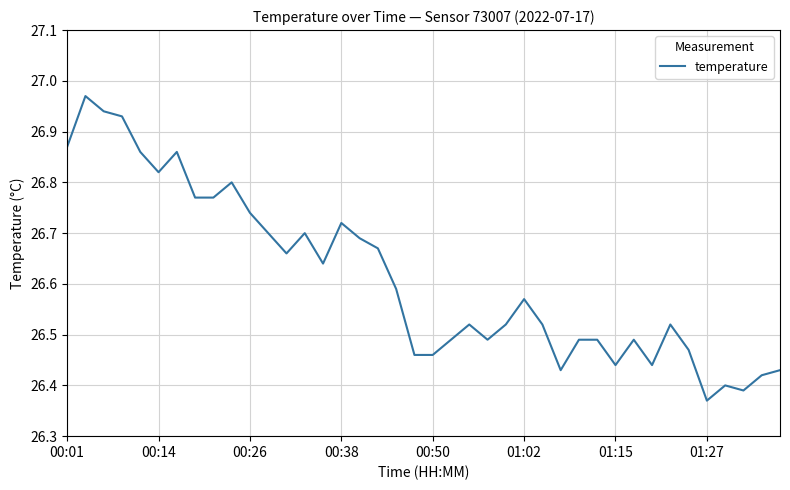

How many distinct data groups are displayed?

1